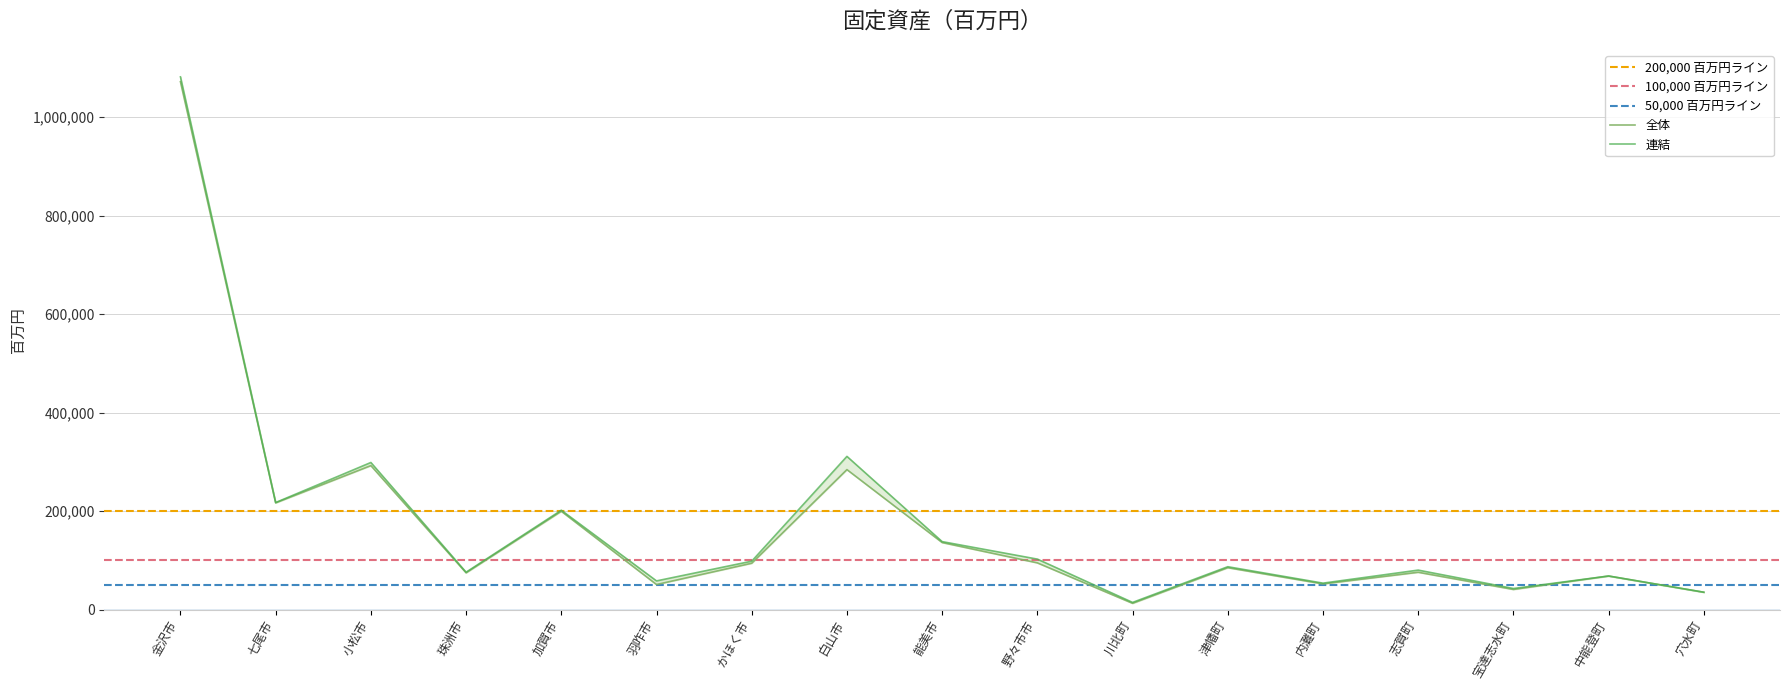

Where is the first local maximum for 連結?

小松市